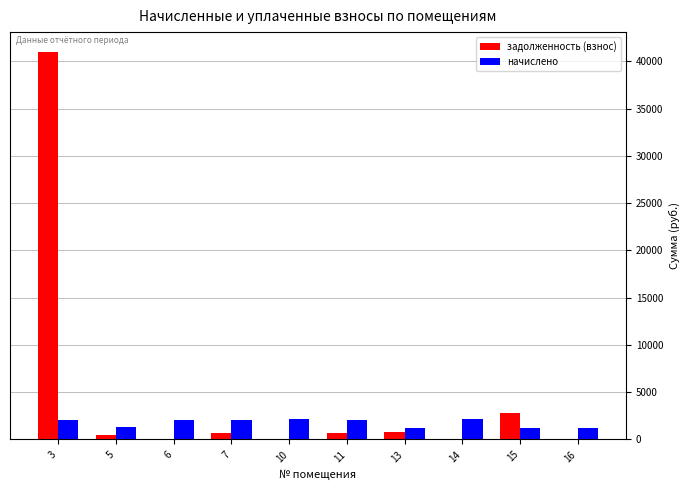

Is it true that начислено equals 2137.3 at 14?

True